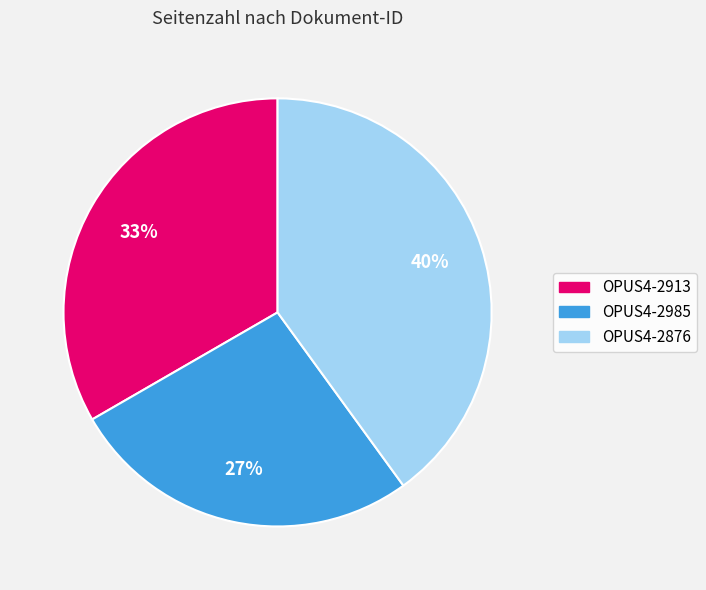

The OPUS4-2985 slice represents 27% of the pie. True or false?

True